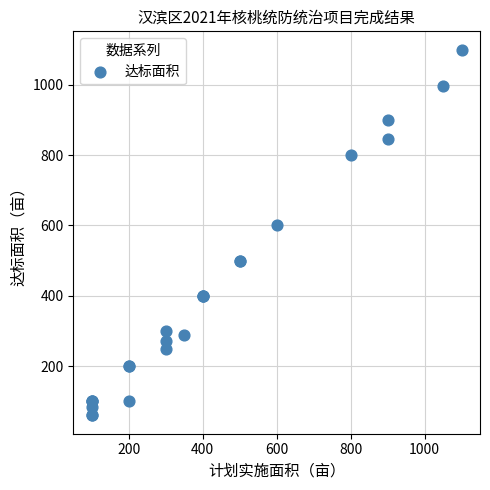

What Y value in the scatter plot is closest to 580?

600